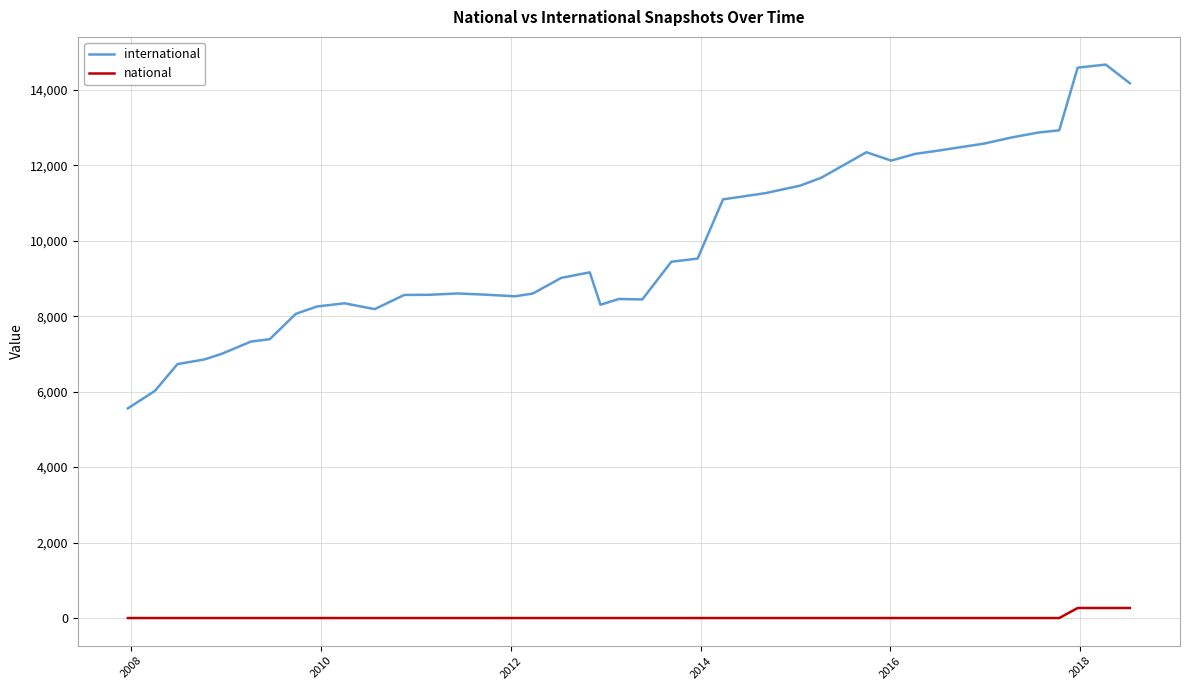

Which series has the largest range (max minus min)?

international